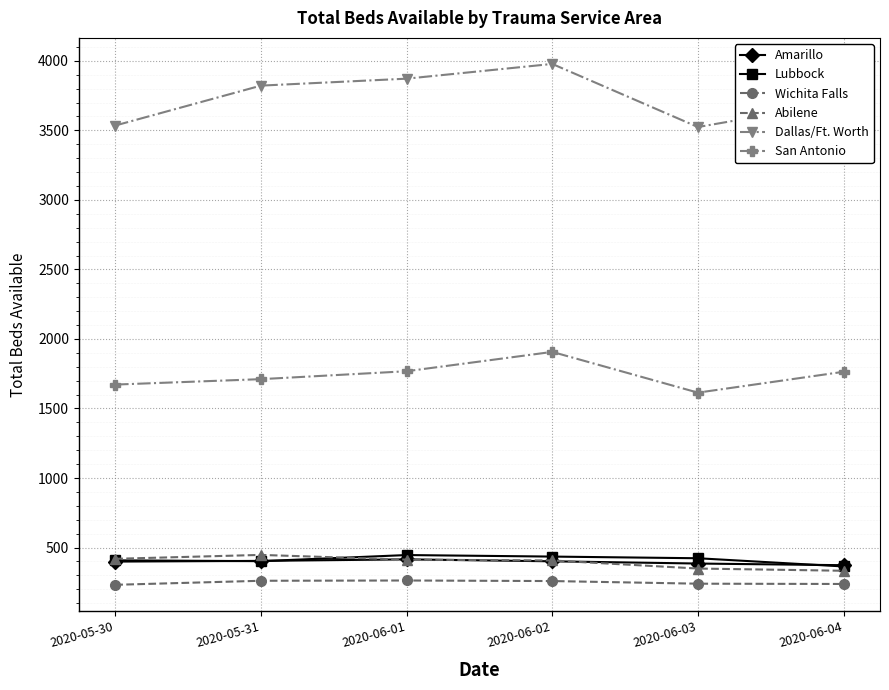

What is the maximum value for Dallas/Ft. Worth?

3978